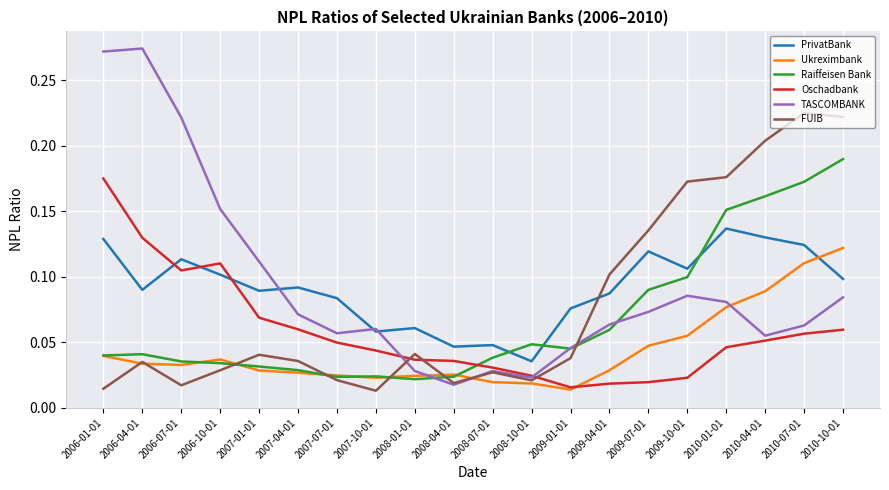

Which category has the highest value in the PrivatBank series?

2010-01-01